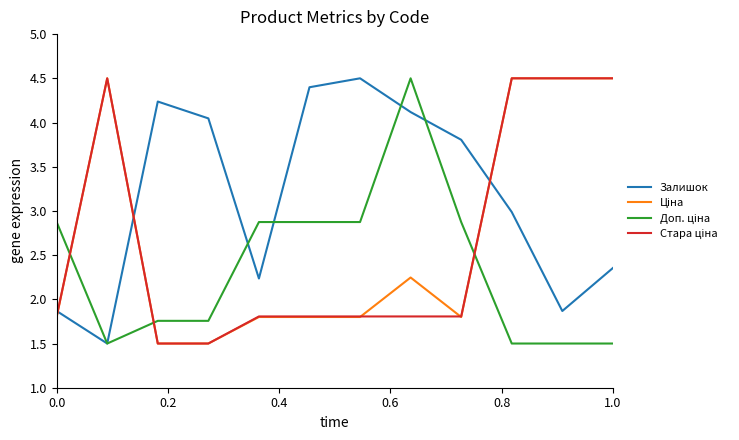

What is the minimum value for Залишок?

1.5